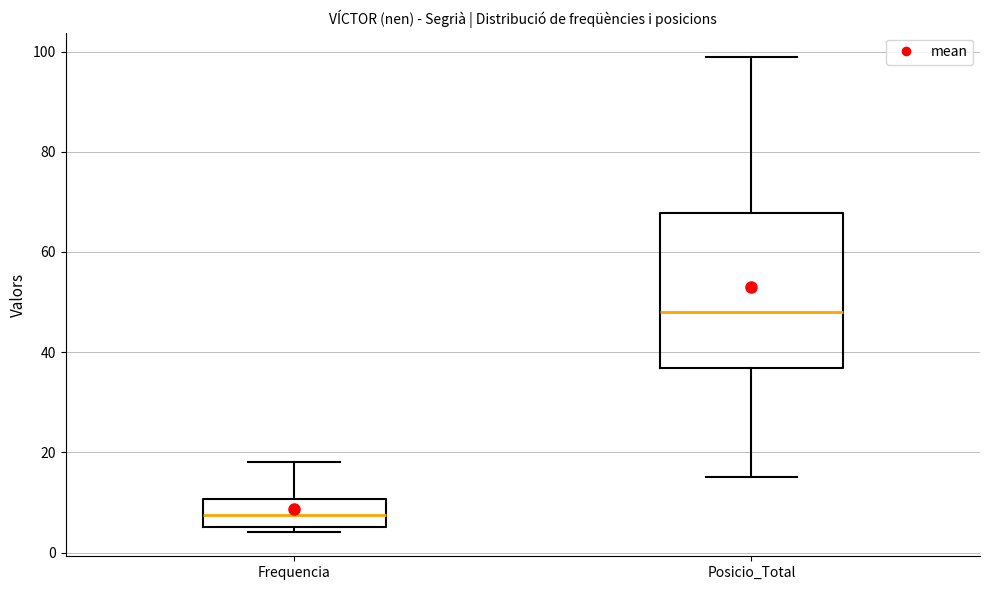

Where does the lower whisker of the box for Posicio_Total end on the y-axis? The values are not printed on the chart, so give them approximately, as read against the axis.

16